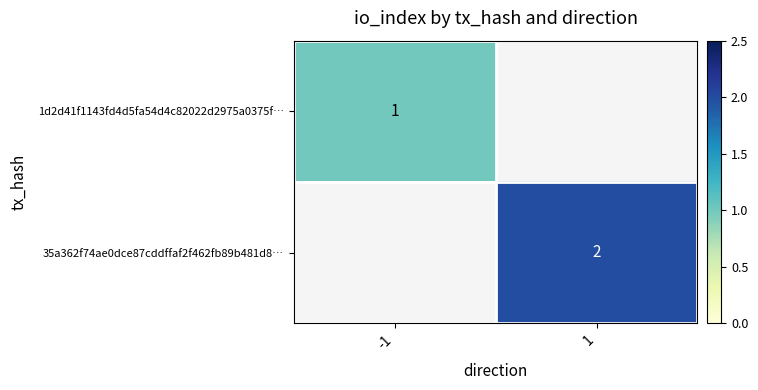

True or false: 35a362f74ae0dce87cddffaf2f462fb89b481d8… has a value of 2 at 1.

True